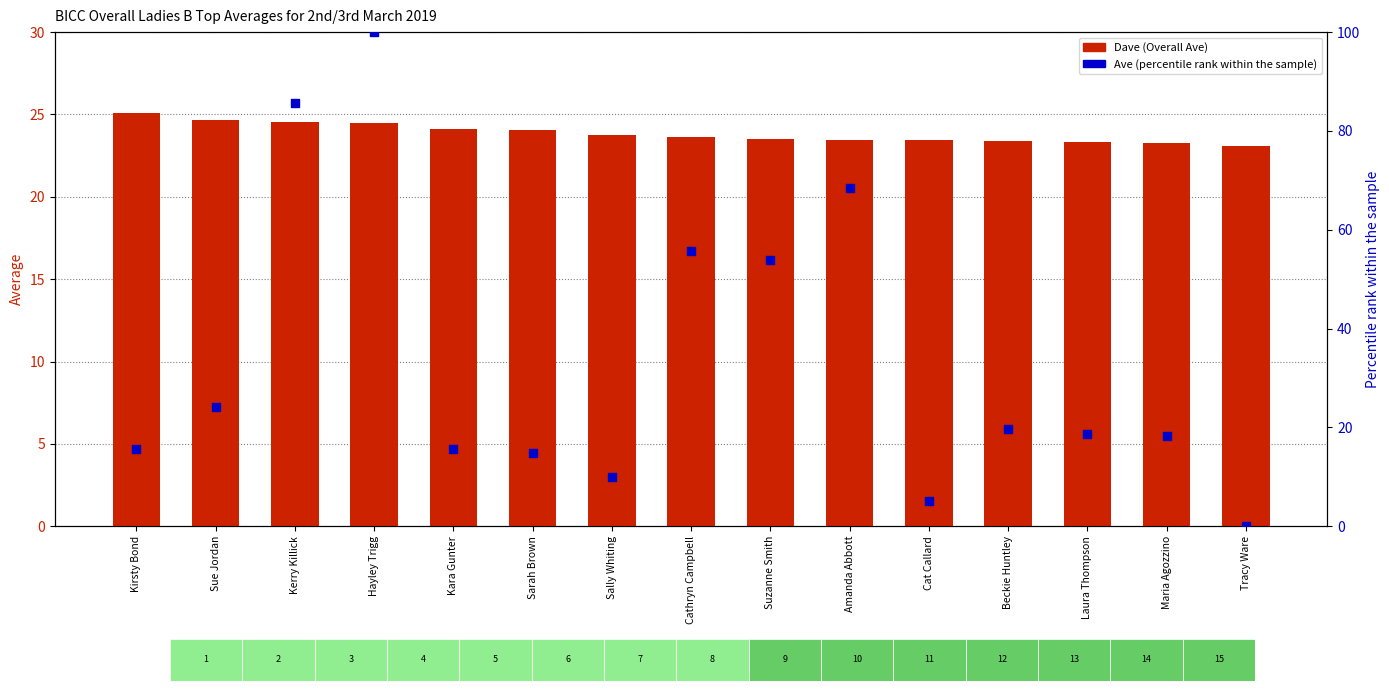

What is the total value across all series at Kara Gunter?

39.6